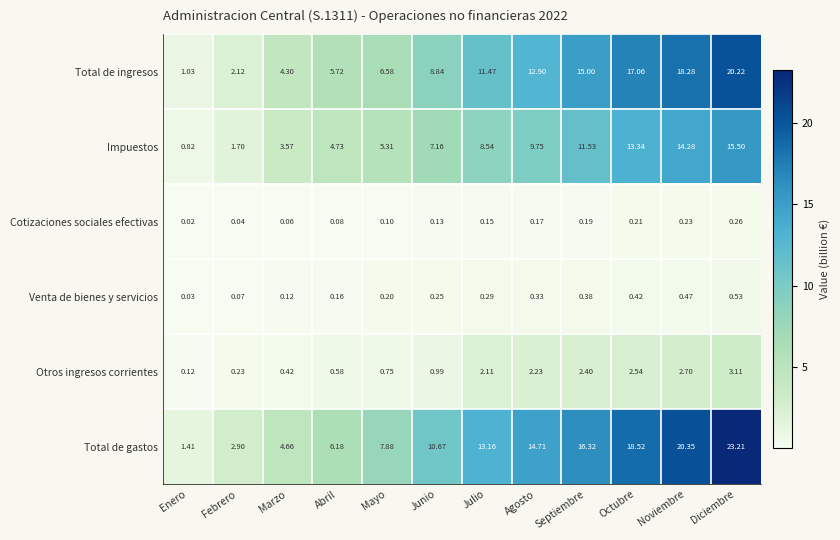

How many data points in Total de ingresos are above 11?

6